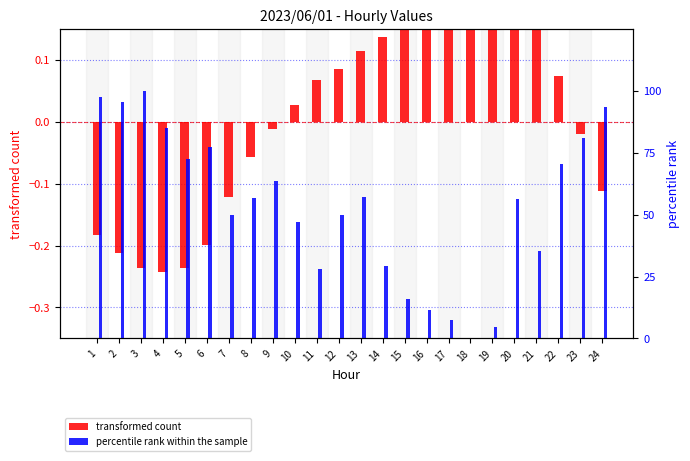

True or false: percentile rank within the sample has a value of 7.4 at 17.

True